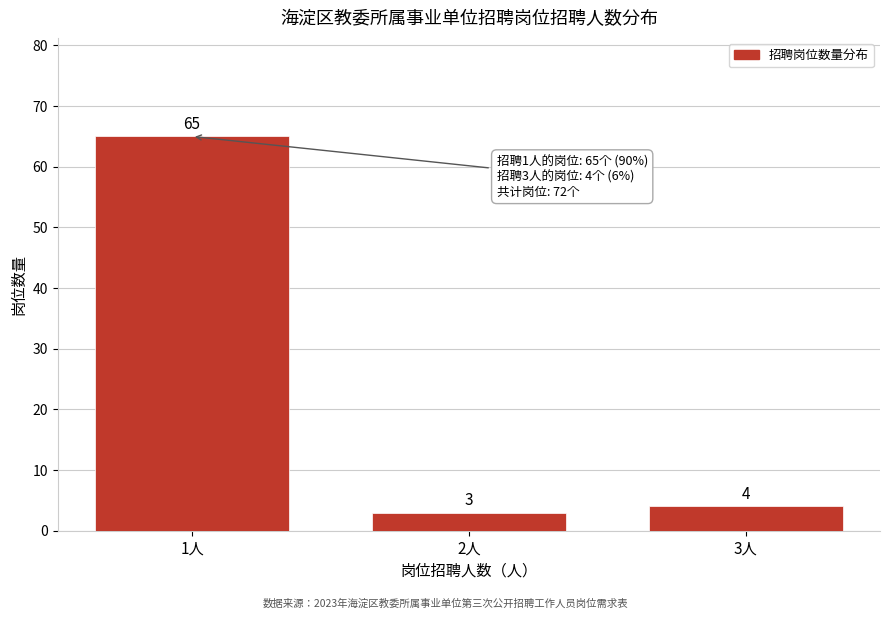

Reading right to left, what are all the values shown in this chart?

4	3	65